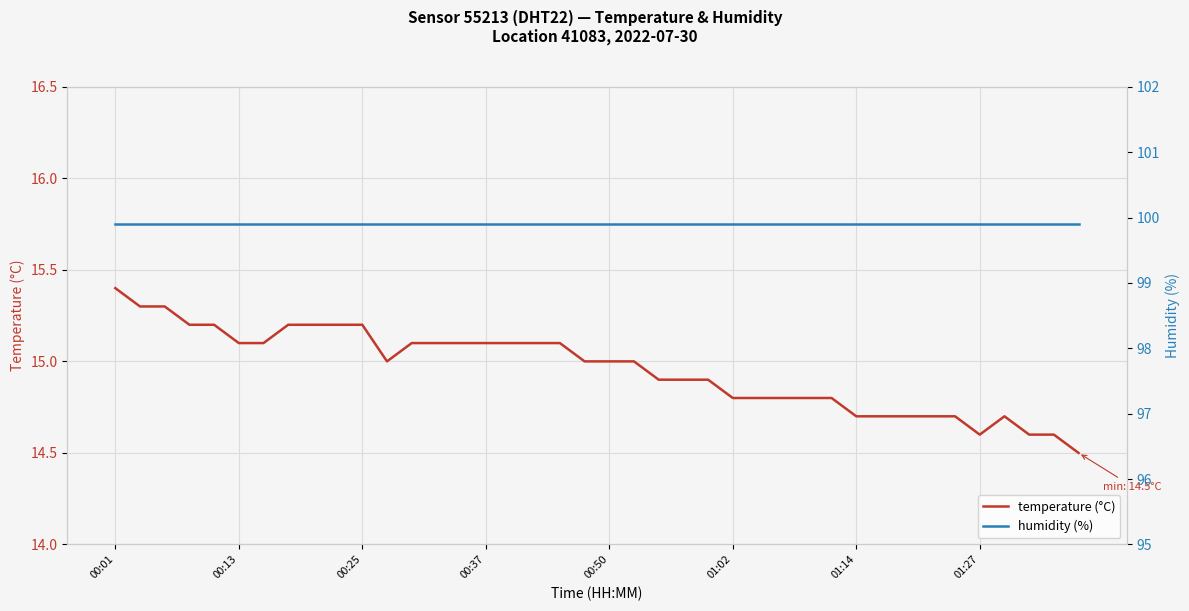

At which category is the sum across all series the highest?

00:01